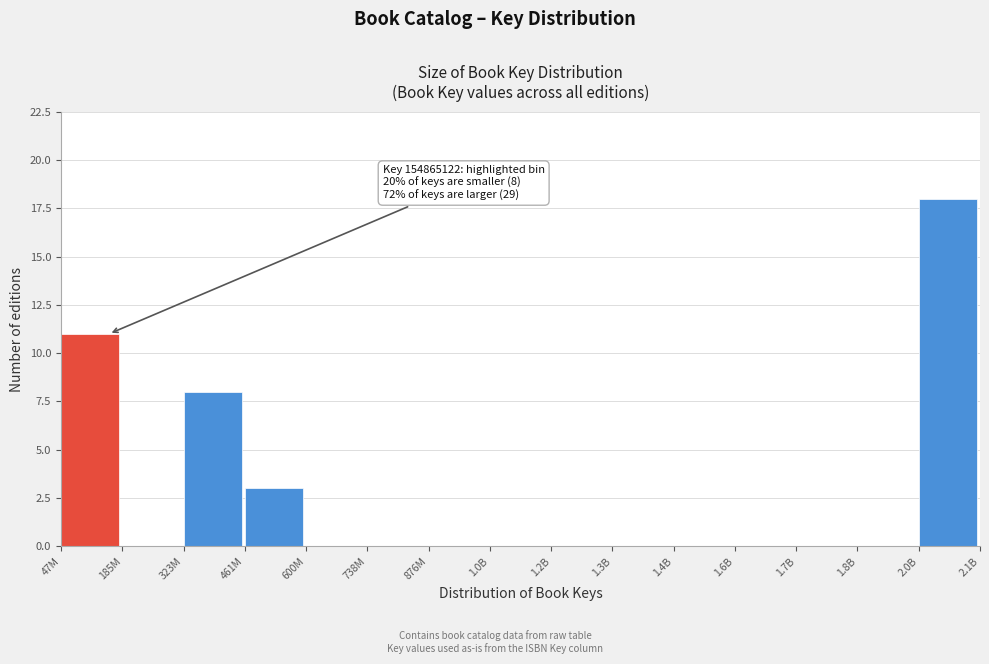

Reading right to left, transcribe all the data shown in this chart.

2.0B=18	1.8B=0	1.7B=0	1.6B=0	1.4B=0	1.3B=0	1.2B=0	1.0B=0	876M=0	738M=0	600M=0	461M=3	323M=8	185M=0	47M=11